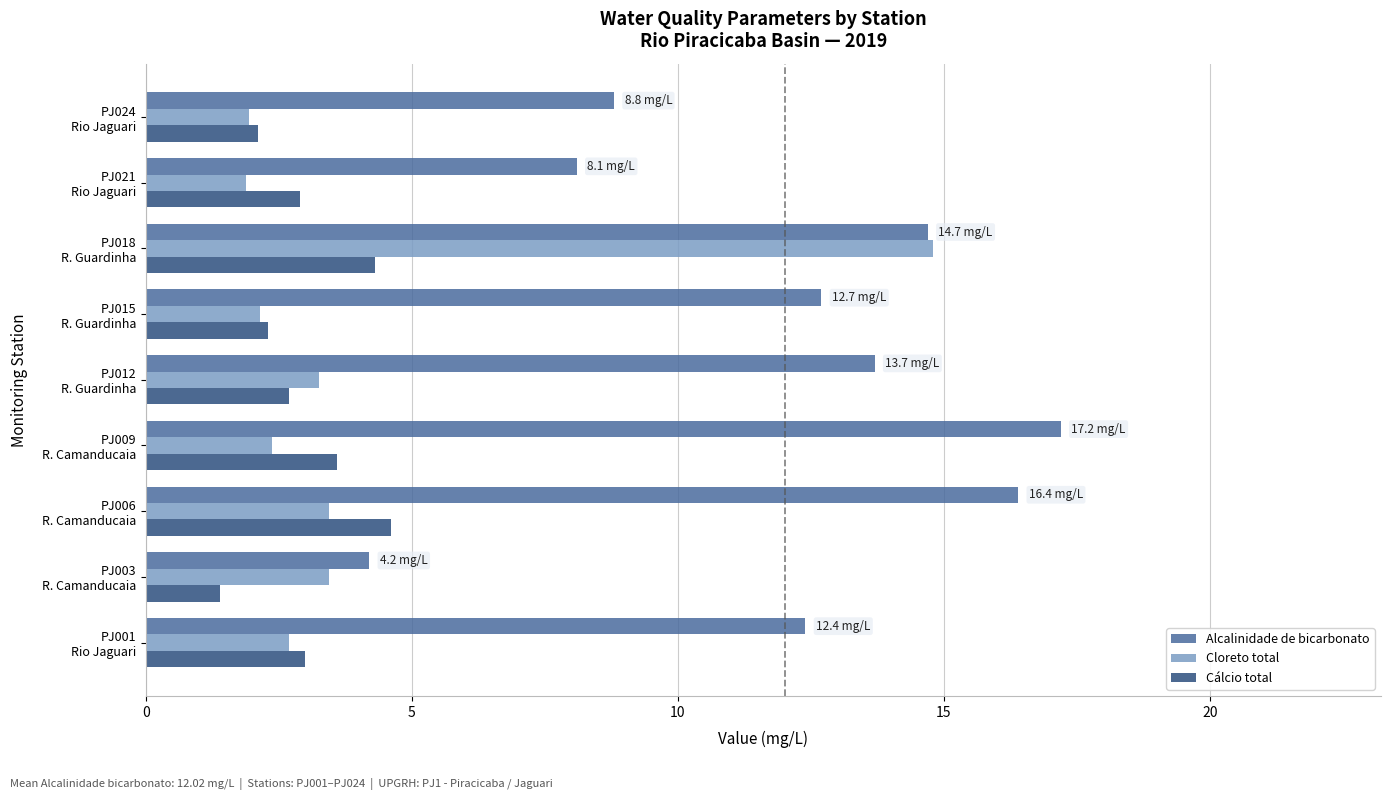

Rank the series by their maximum value, from highest to lowest.

Alcalinidade de bicarbonato, Cloreto total, Cálcio total